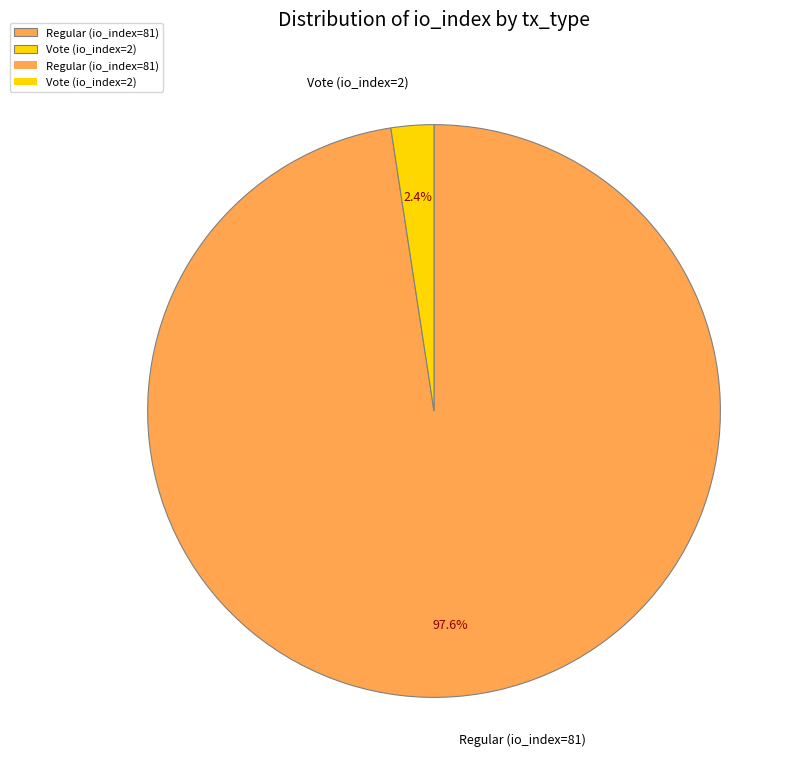

To the nearest percent, what is the difference between the largest and smallest slice percentages?

95%